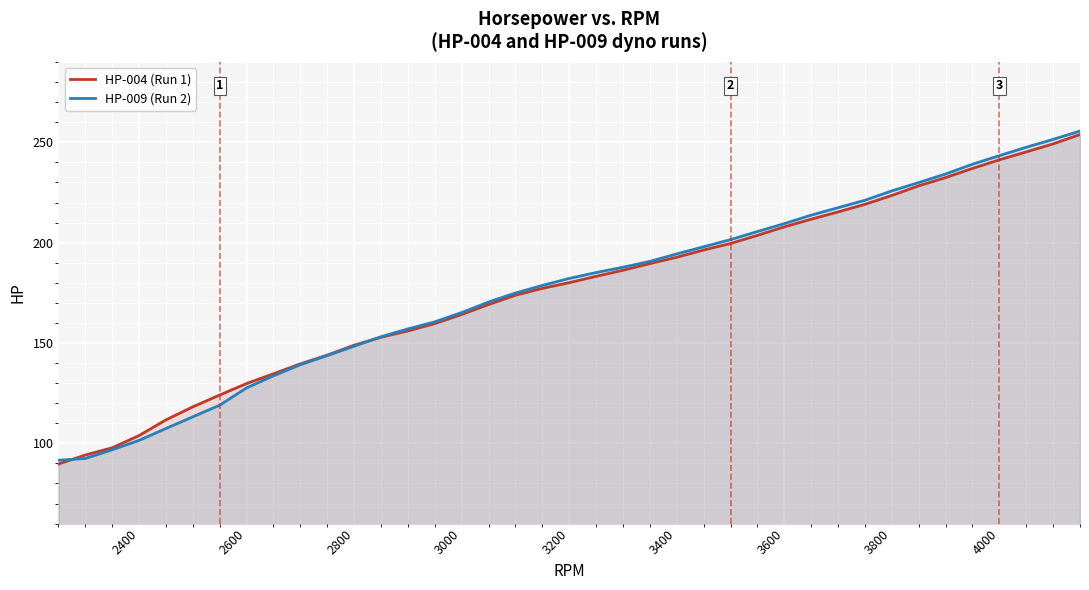

What is the sum of the HP-004 (Run 1) values at 2800 and 3000?

313.1